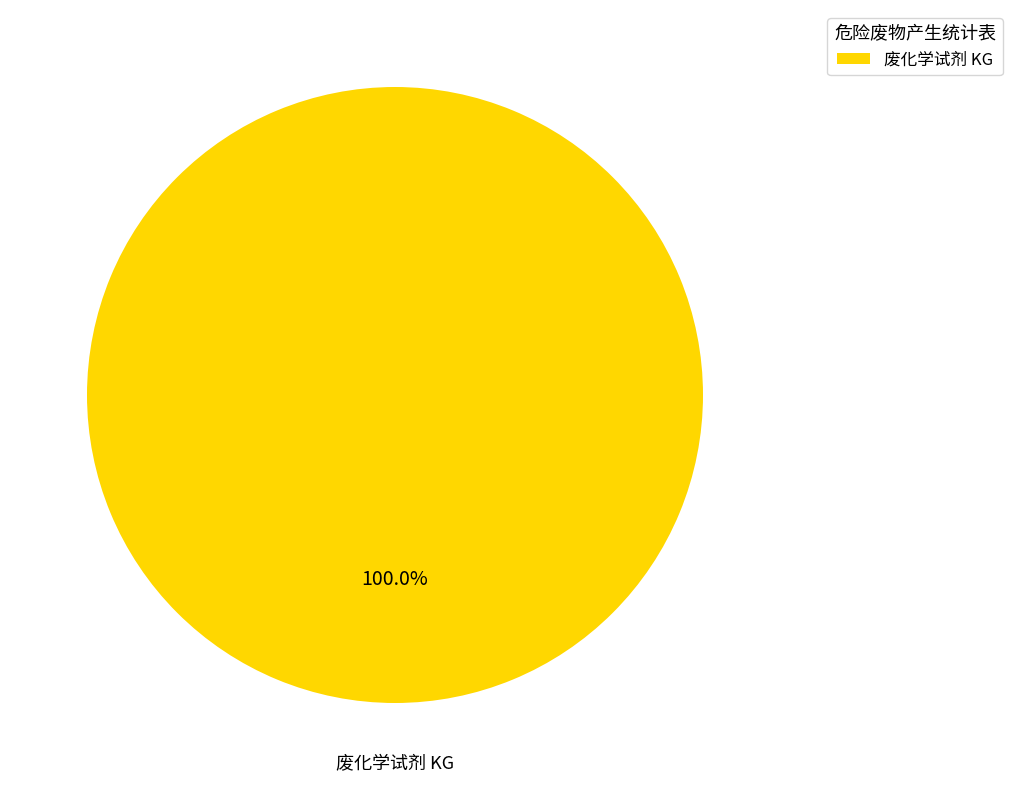

Which category accounts for the majority?

废化学试剂 KG